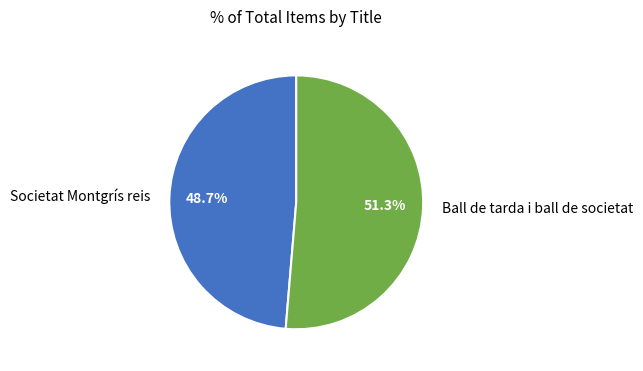

How many slices are in this pie chart?

2